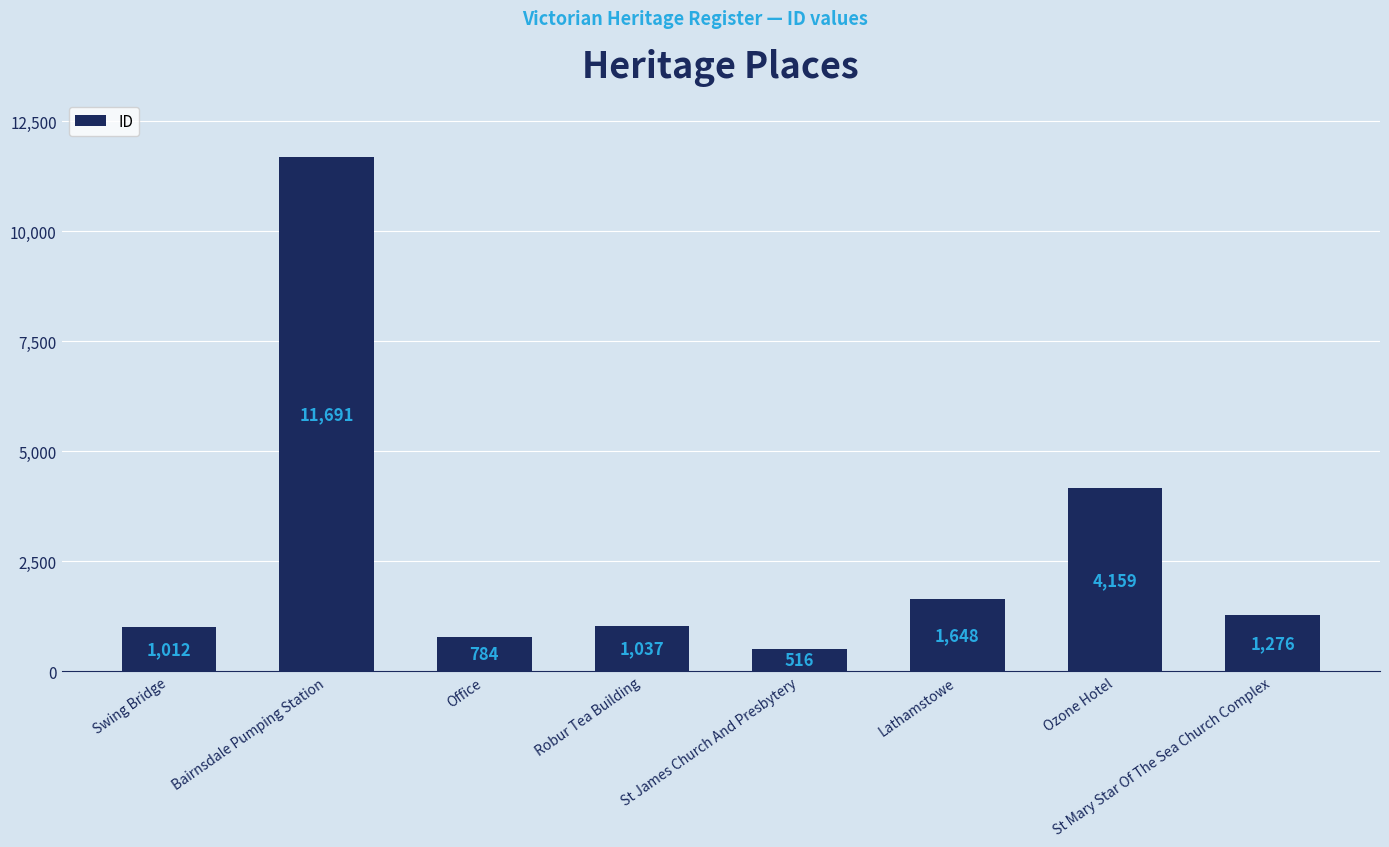

At which label is the value closest to 6103?

Ozone Hotel